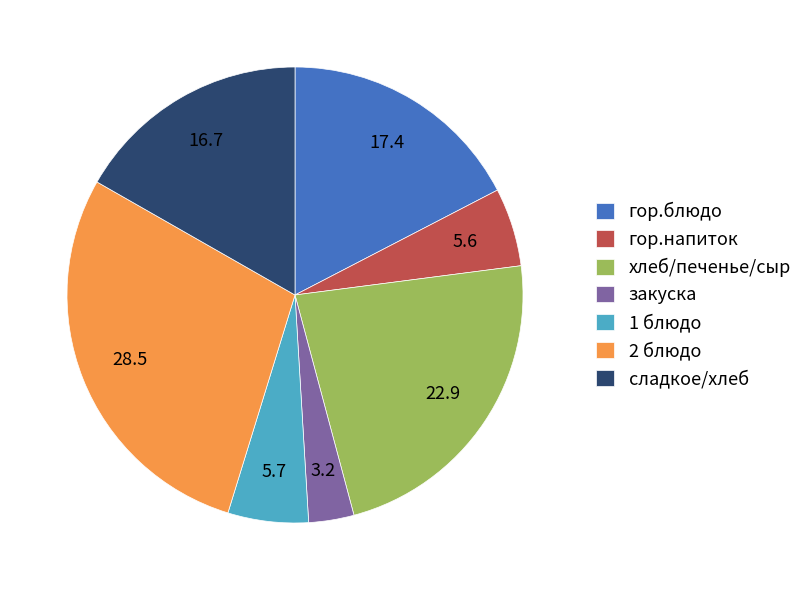

What is the largest slice in the pie chart?

2 блюдо